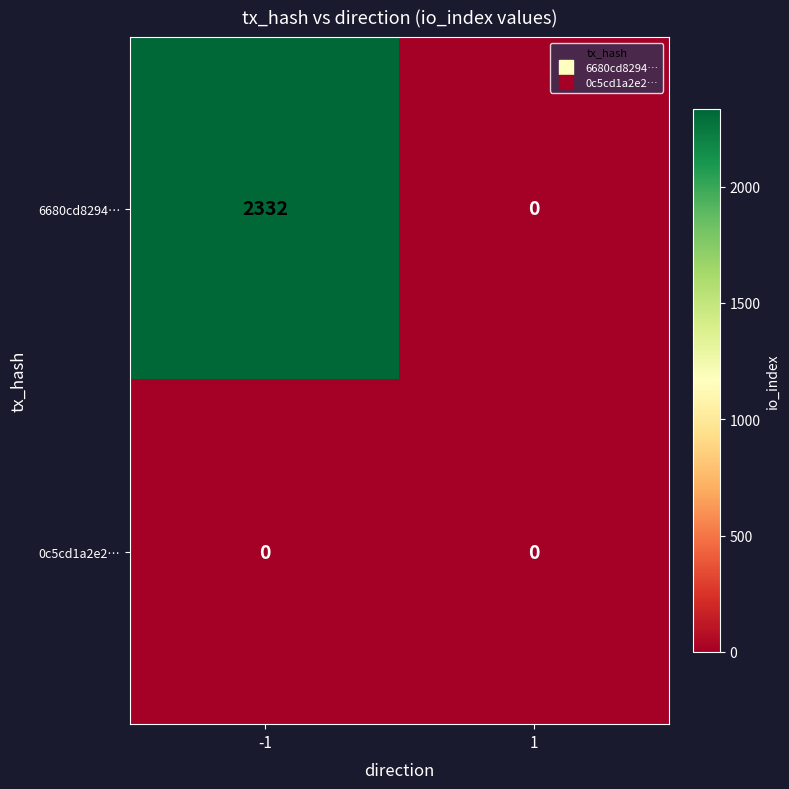

What is the spread (max minus min) of values at -1?

2332